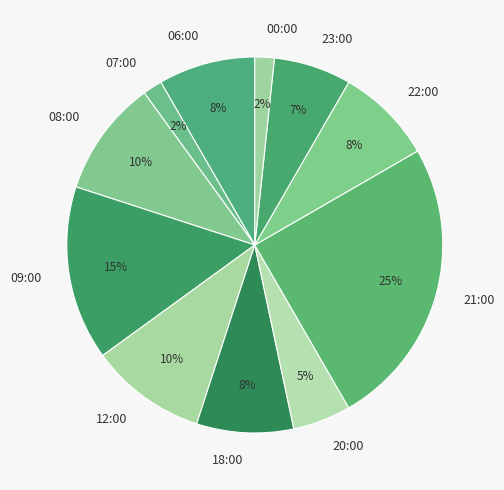

Is it true that 23:00 is 7% of the pie?

True